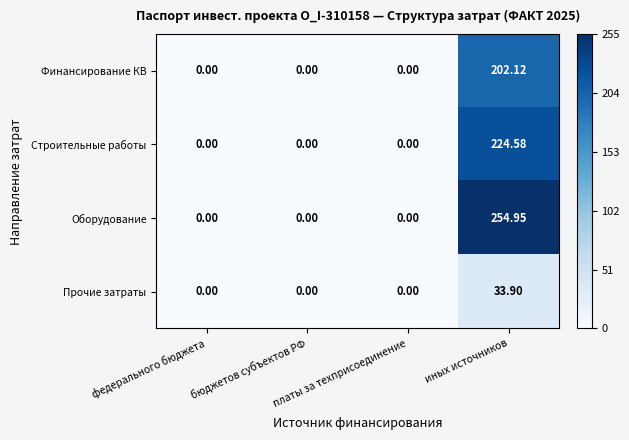

Which category has the highest value in the Оборудование series?

иных источников